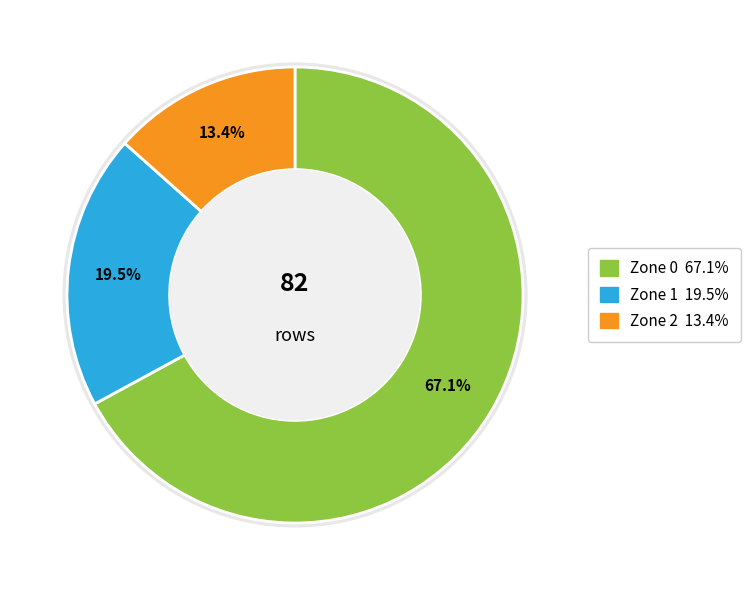

To the nearest percent, what percentage of the pie is Zone 1?

20%